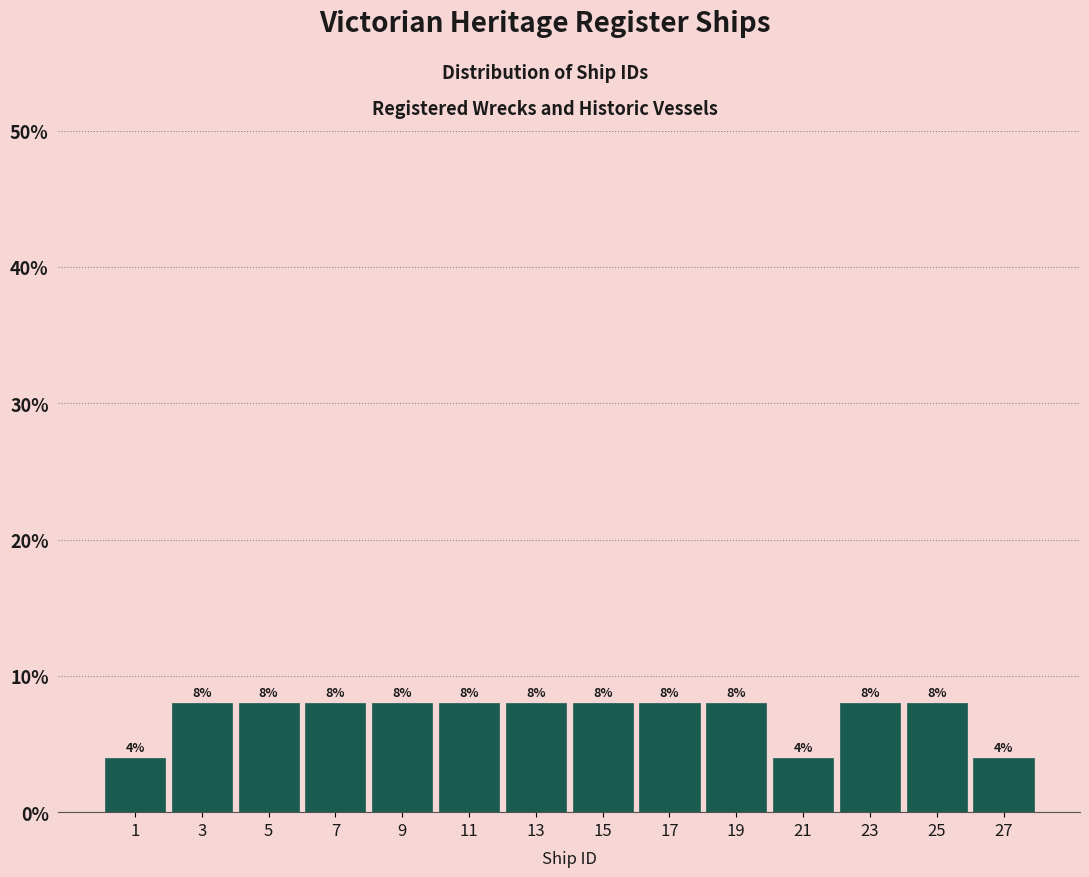

Reading left to right, transcribe this chart: for each bar, give the range it covers on the x-axis and its height.

0 to 2: 4
2 to 4: 8
4 to 6: 8
6 to 8: 8
8 to 10: 8
10 to 12: 8
12 to 14: 8
14 to 16: 8
16 to 18: 8
18 to 20: 8
20 to 22: 4
22 to 24: 8
24 to 26: 8
26 to 28: 4